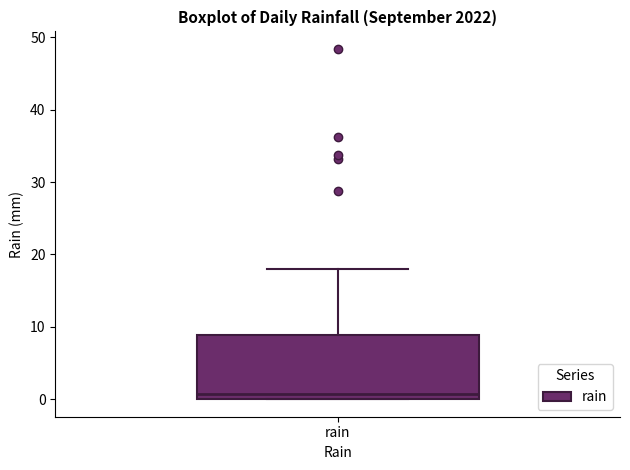

Where does the median line of the box for rain sit on the y-axis? The values are not printed on the chart, so give them approximately, as read against the axis.

1